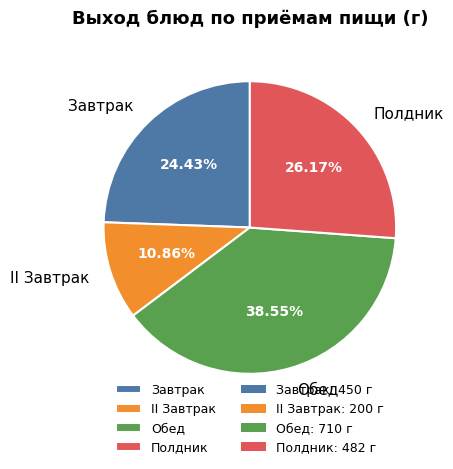

Rank the categories by value from lowest to highest.

II Завтрак, Завтрак, Полдник, Обед